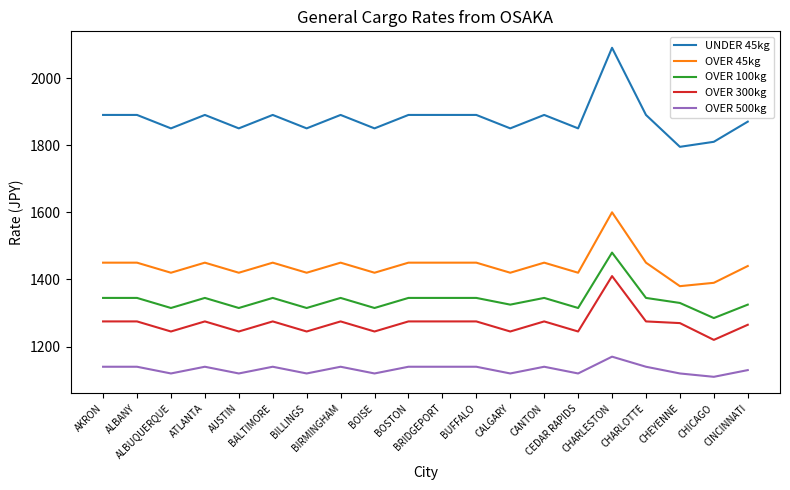

What is the spread (max minus min) of values at AUSTIN?

730